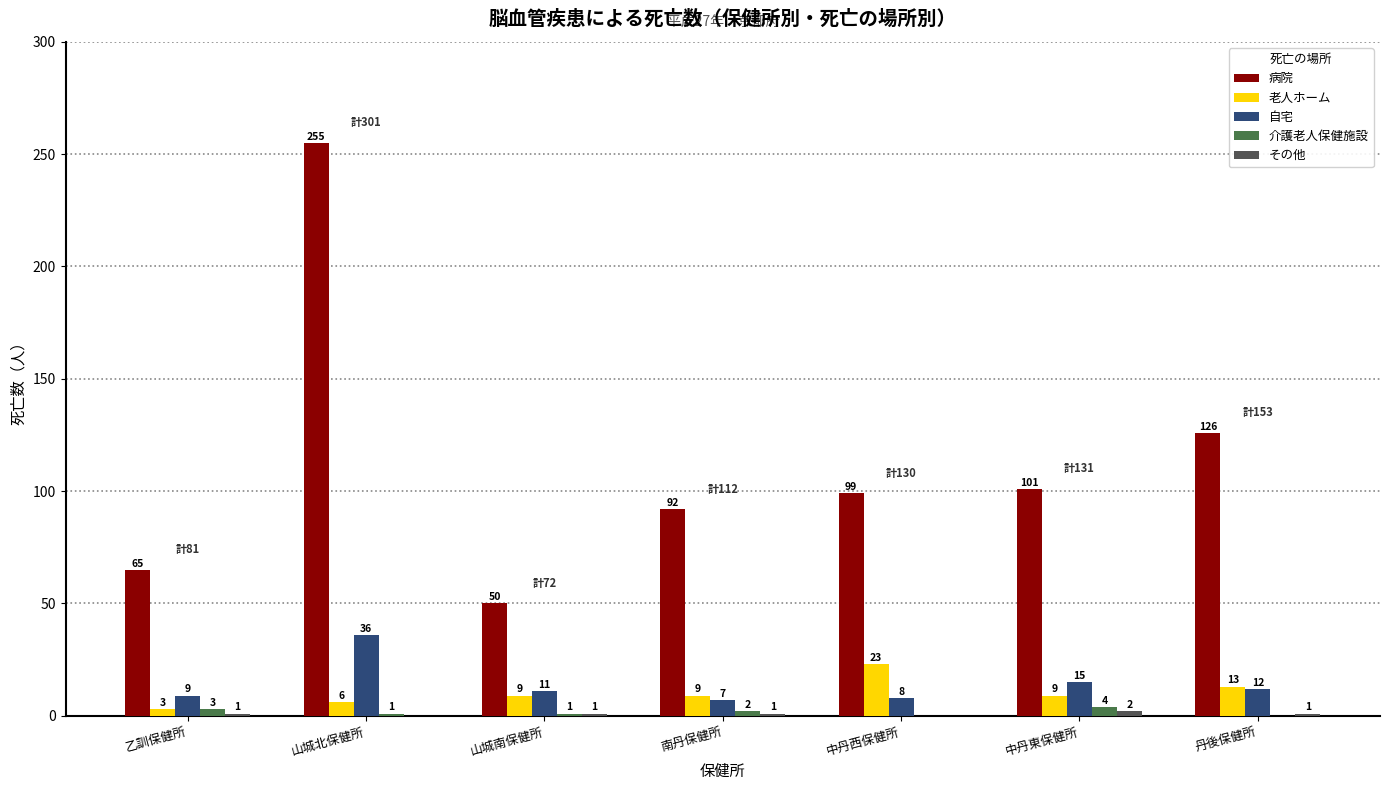

Which series changed the most between 乙訓保健所 and 中丹東保健所?

病院